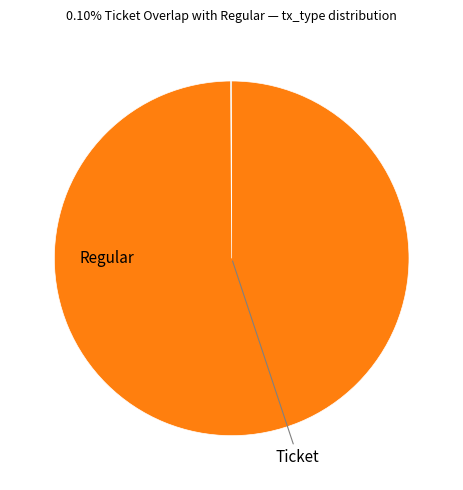

Between Ticket and Regular, which is larger?

Regular